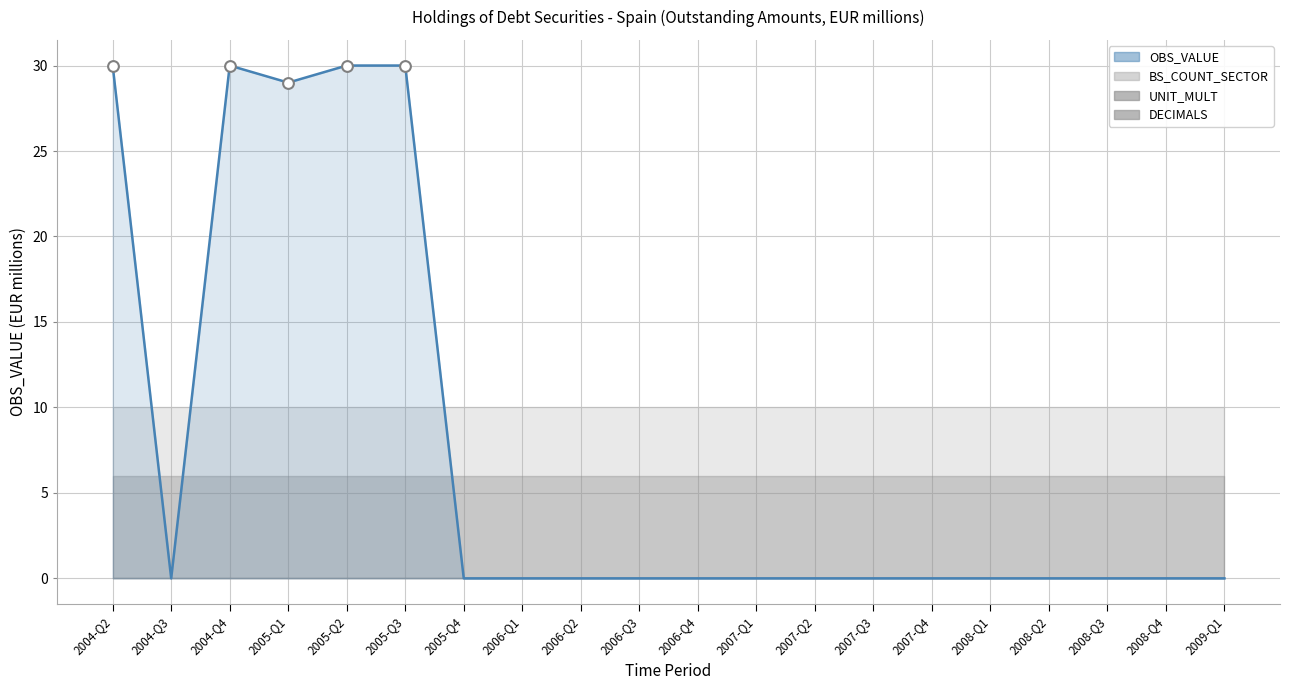

Which has a higher value, 2008-Q1 or 2005-Q1?

2005-Q1